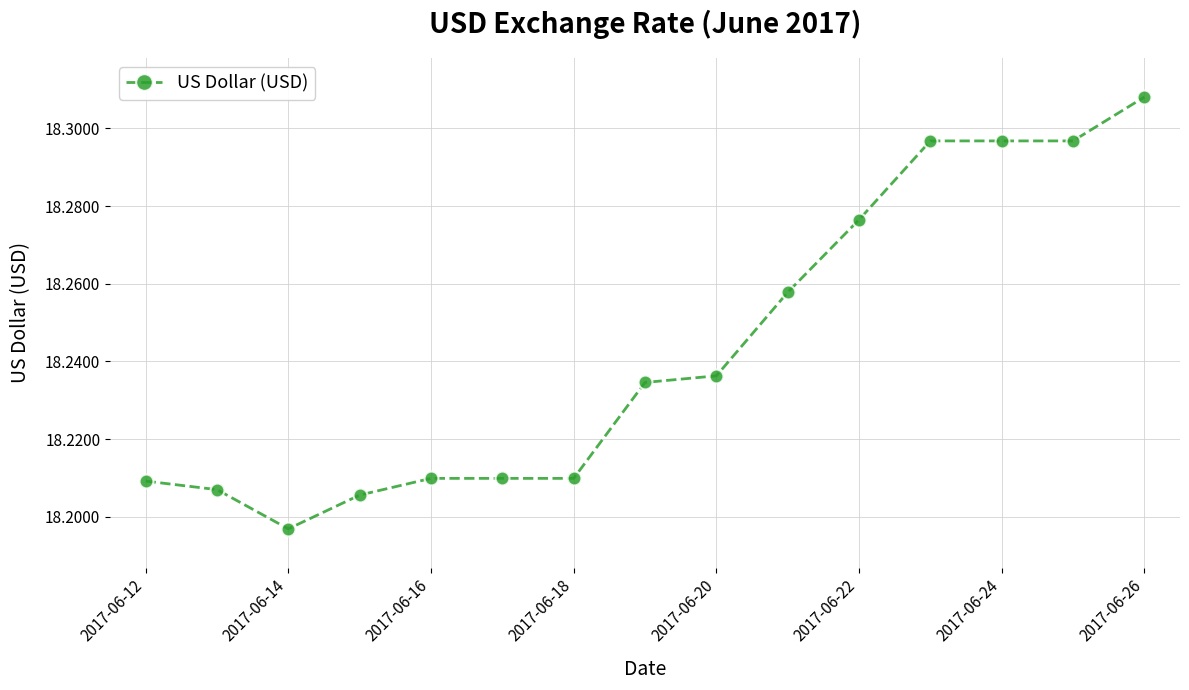

What is the sum of all values?

273.7